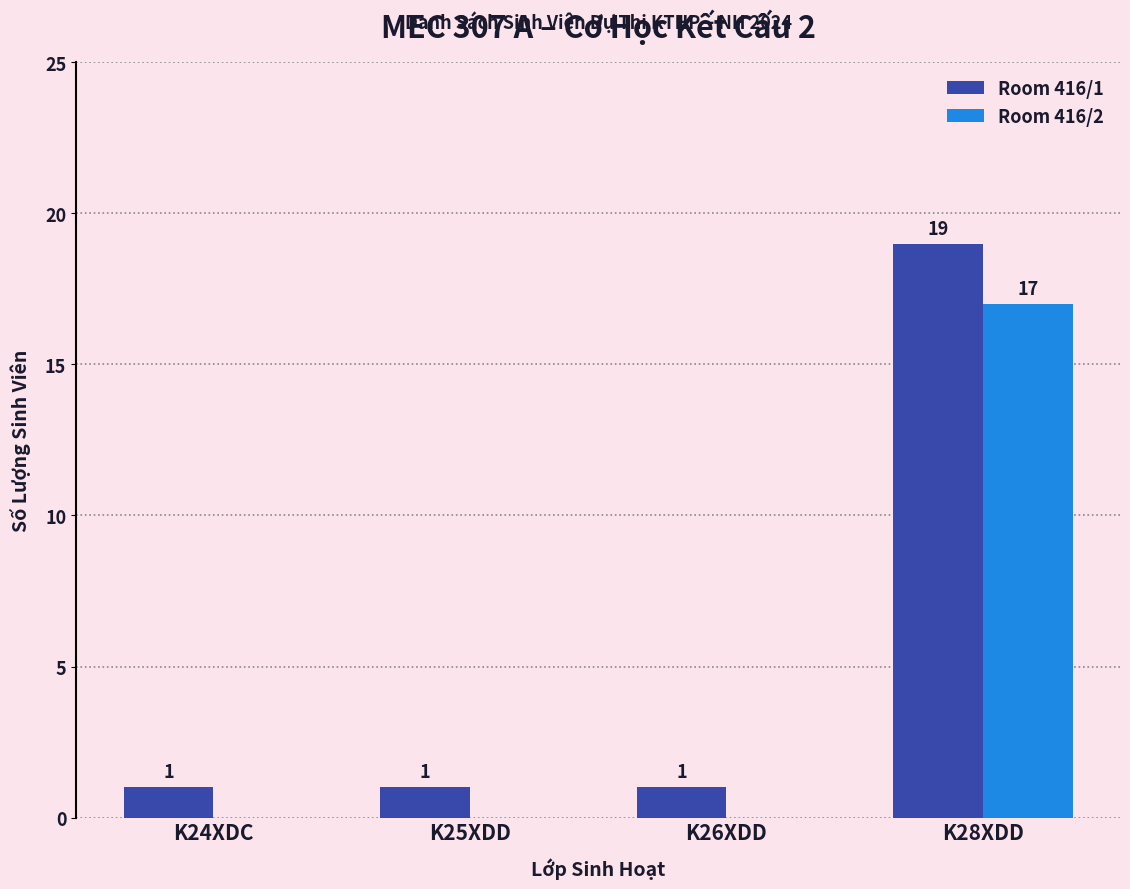

At which category is the sum across all series the highest?

K28XDD